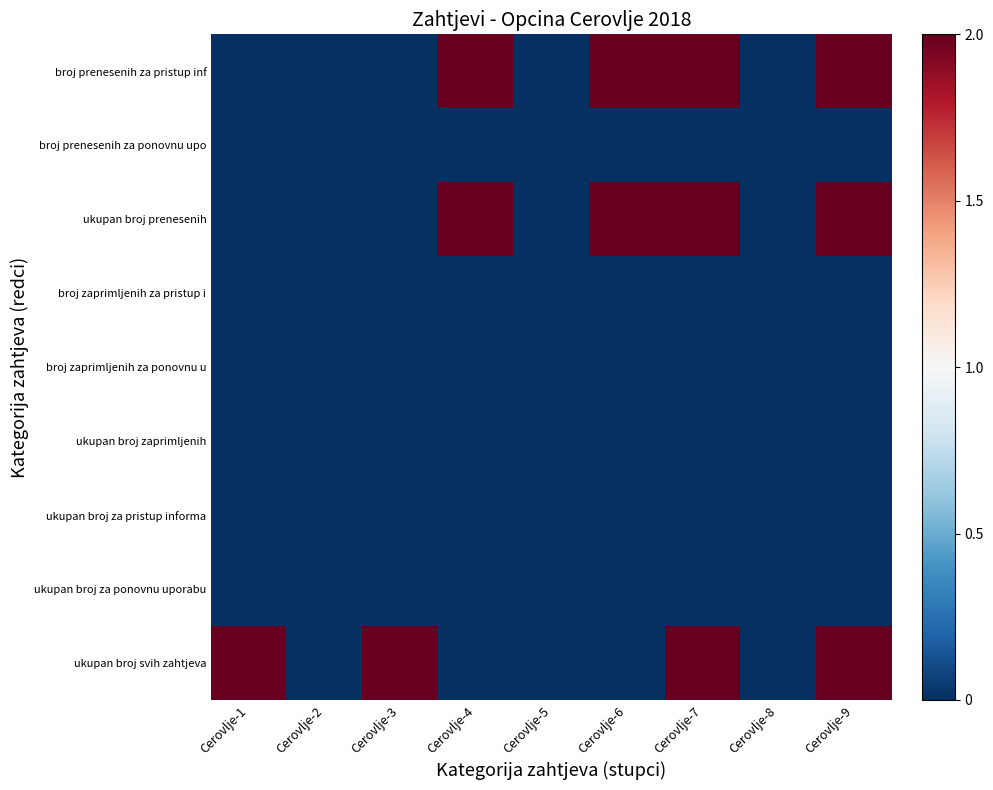

What is the spread (max minus min) of values at Cerovlje-1?

2